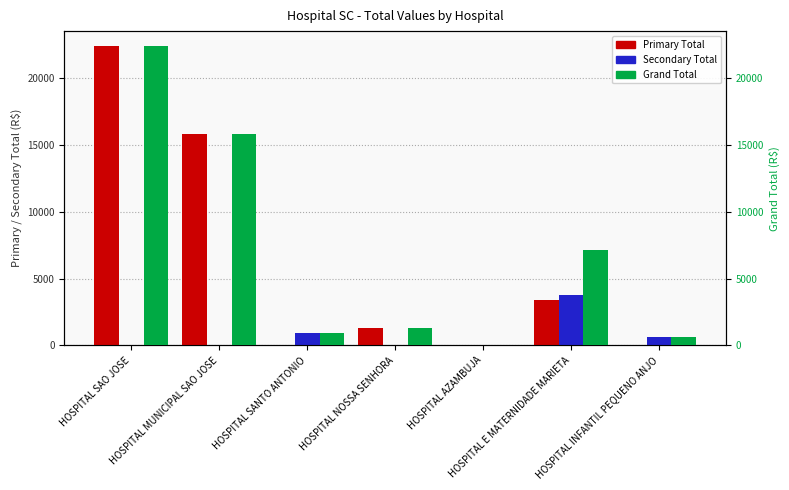

What is the sum of all Grand Total values?

48247.9